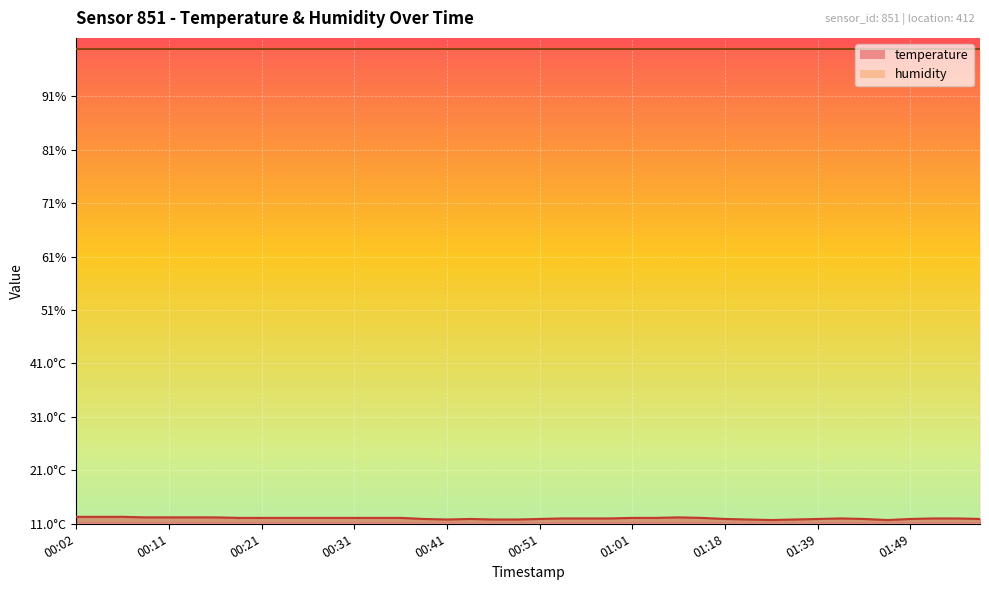

What is the sum of the values at 00:38 and 00:33?

24.0